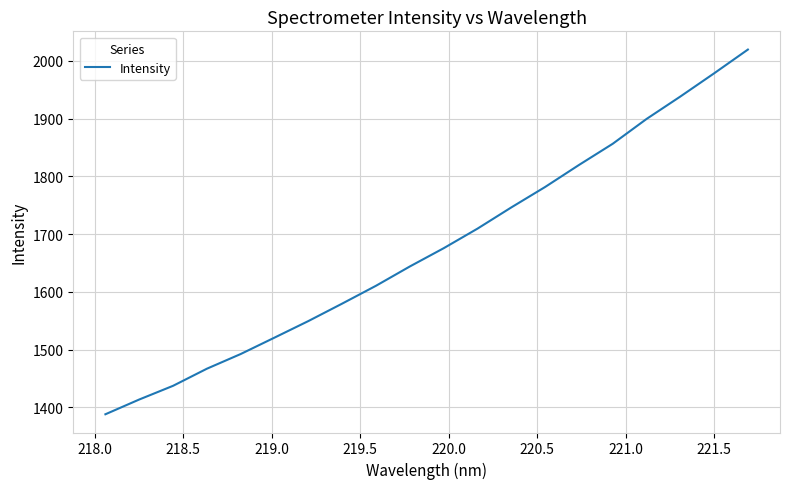

What is the maximum value shown in the chart?

2019.3